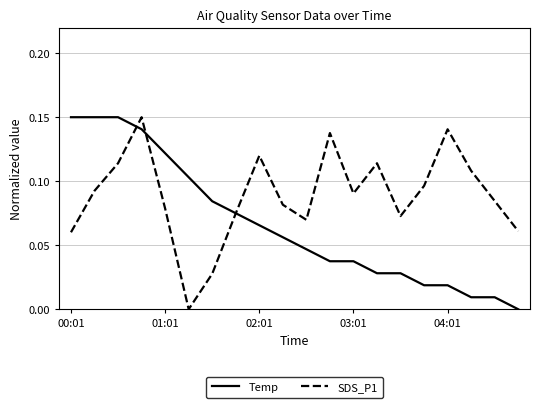

List the series in order of their overall mean, lowest first.

Temp, SDS_P1